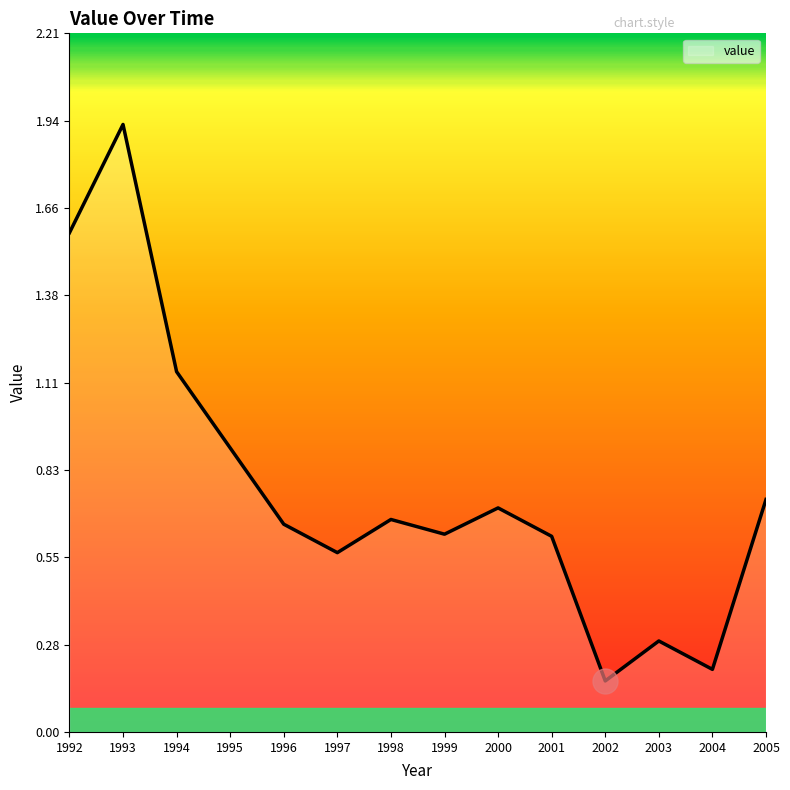

Where is the first local maximum?

1993